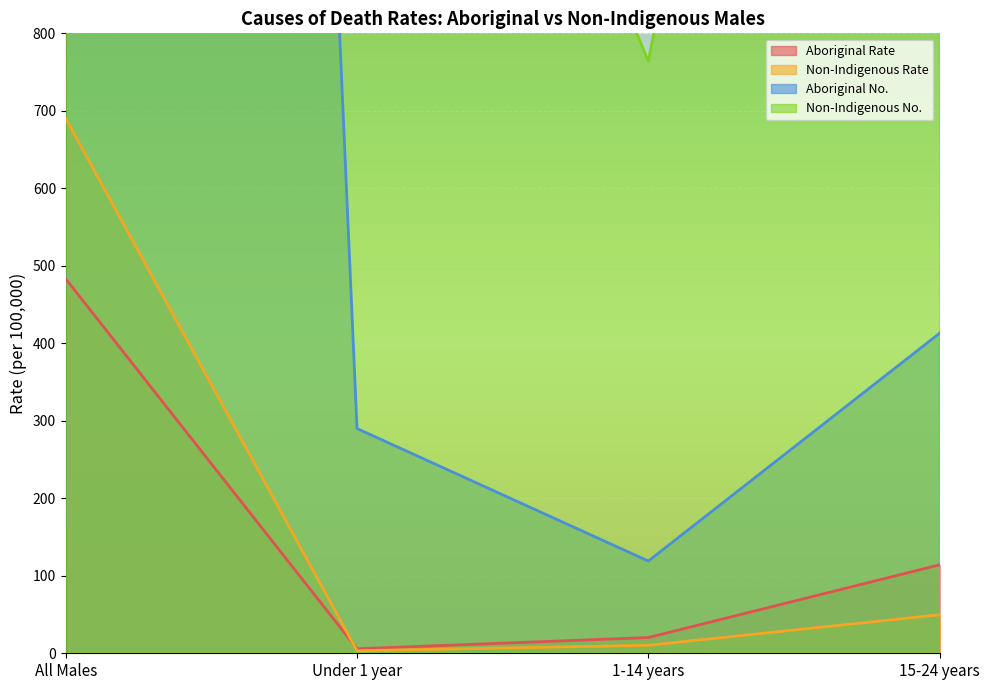

True or false: Non-Indigenous No. and Non-Indigenous Rate intersect in this chart.

False